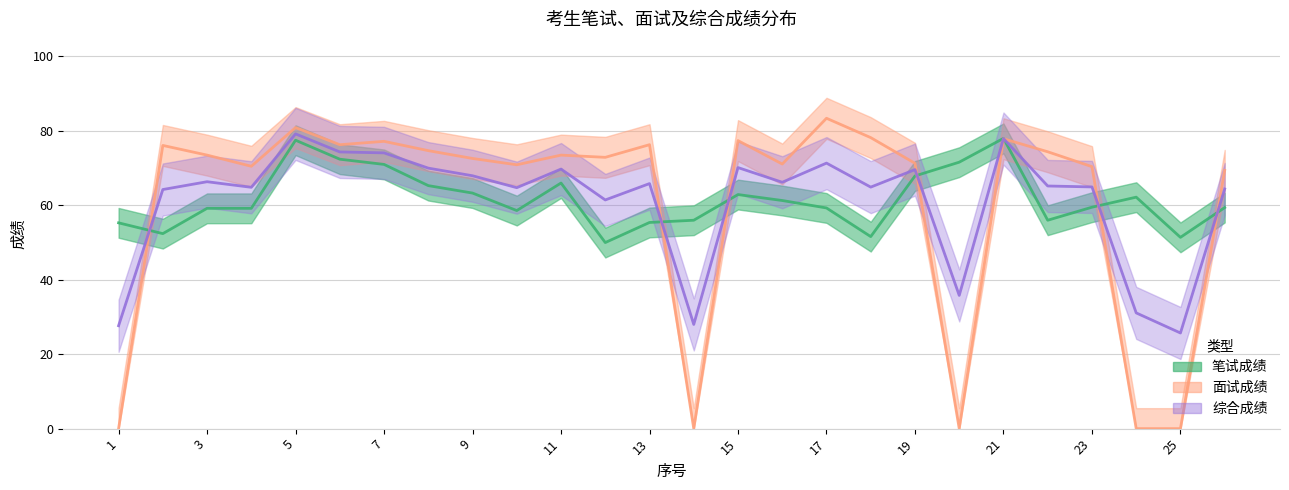

What are all the series names shown in the legend?

笔试成绩, 面试成绩, 综合成绩